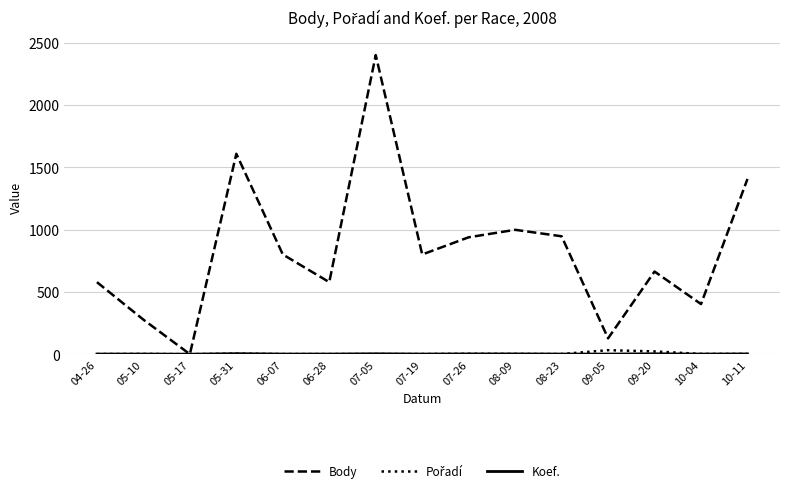

At which label does Body reach its peak?

07-05